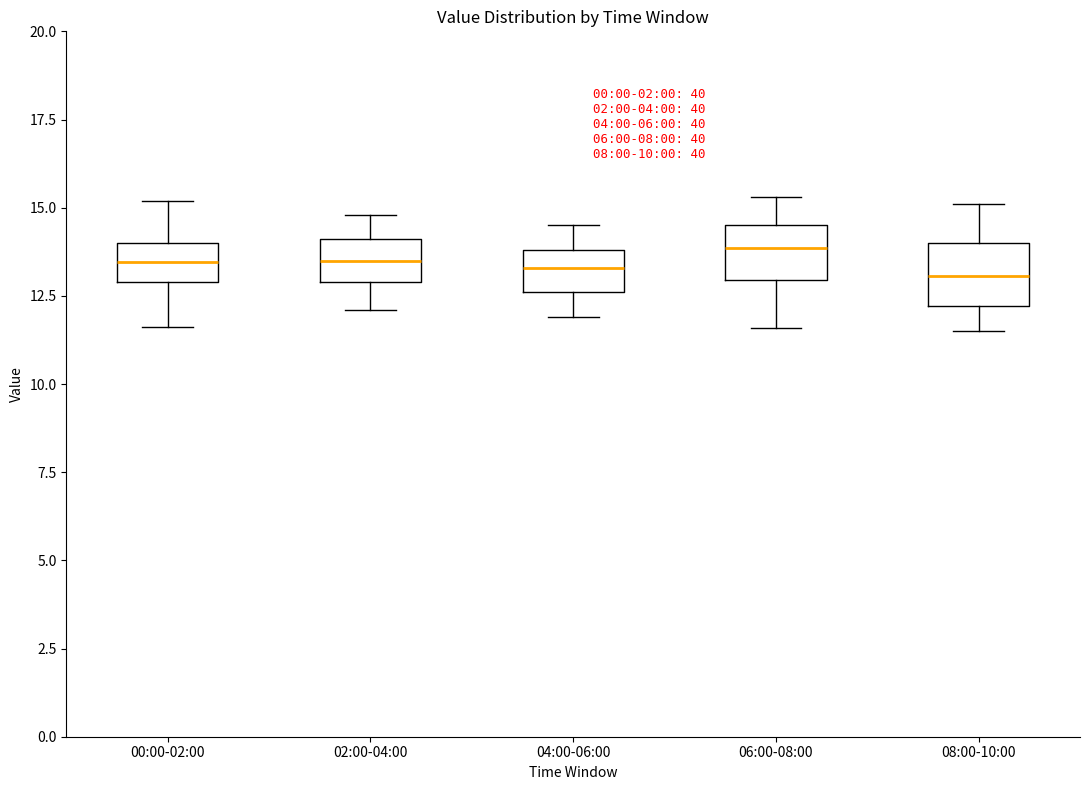

Reading left to right, read every box against the y-axis: the position of its median line, the range the box covers, and the ends of its whiskers. The values are not printed on the chart, so give them approximately, as read against the axis.

00:00-02:00: median 13.5, box 13.0 to 14.0, whiskers 11.5 to 15.0
02:00-04:00: median 13.5, box 13.0 to 14.0, whiskers 12.0 to 15.0
04:00-06:00: median 13.5, box 12.5 to 14.0, whiskers 12.0 to 14.5
06:00-08:00: median 14.0, box 13.0 to 14.5, whiskers 11.5 to 15.5
08:00-10:00: median 13.0, box 12.0 to 14.0, whiskers 11.5 to 15.0